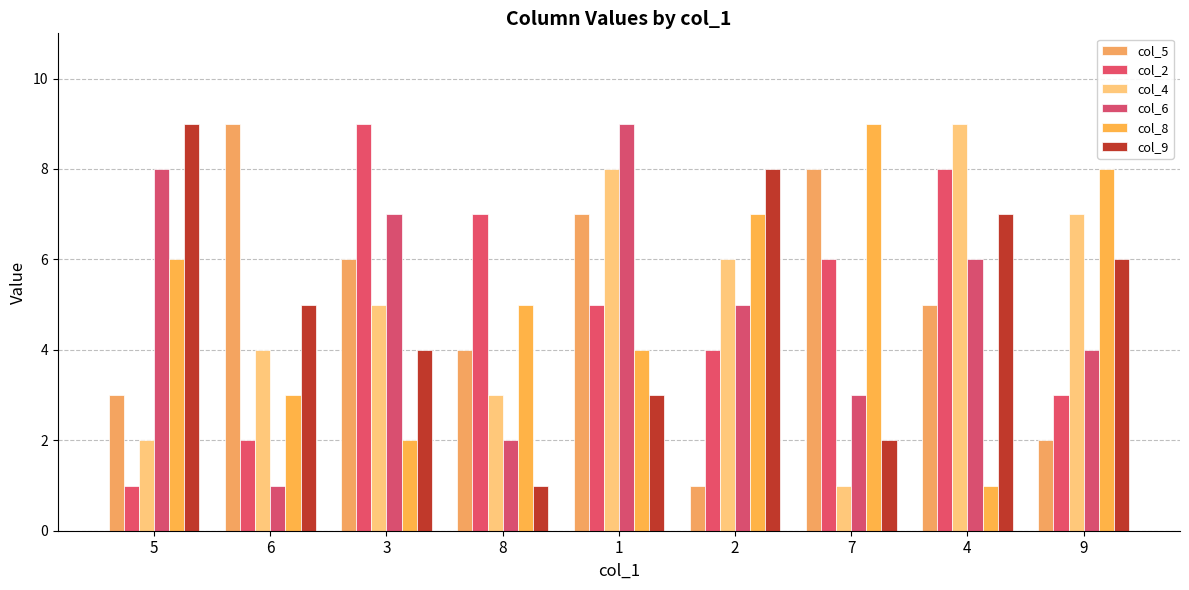

Rank the series at 4 from highest to lowest value.

col_4, col_2, col_9, col_6, col_5, col_8